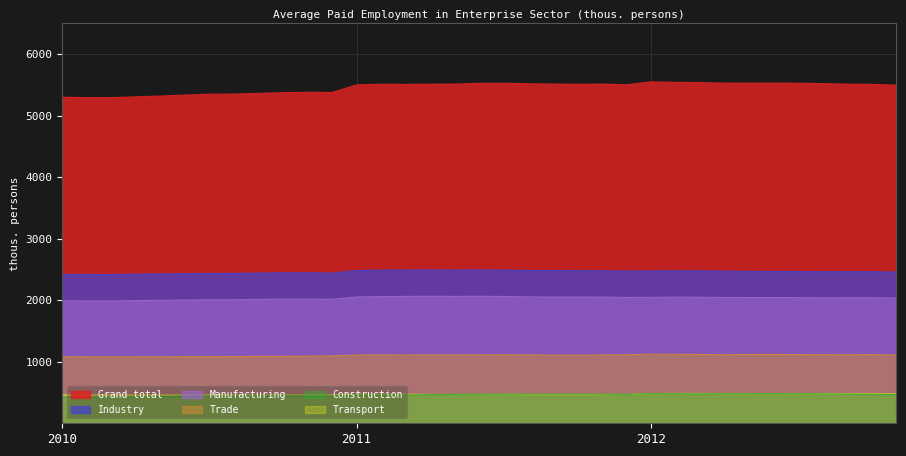

At which category is the sum across all series the highest?

2012